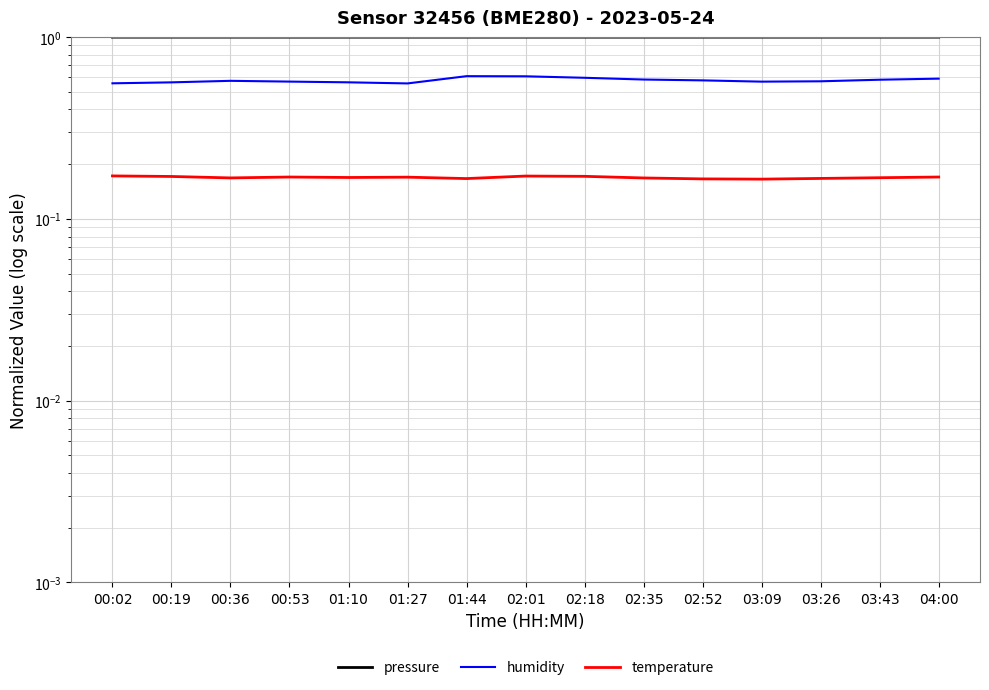

At 00:36, list the series in order from smallest to largest.

temperature, humidity, pressure